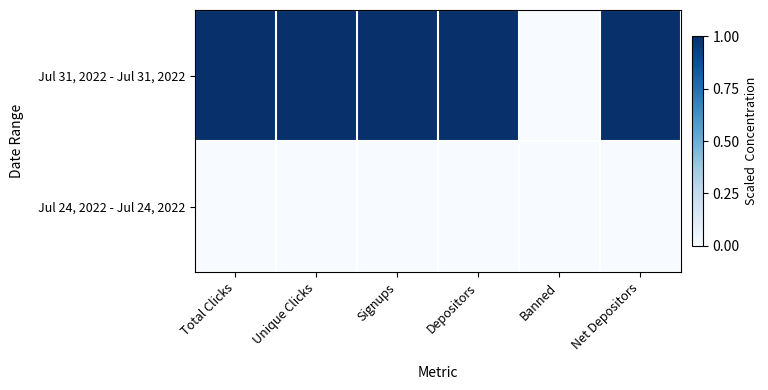

At how many categories does at least one series exceed 0?

5